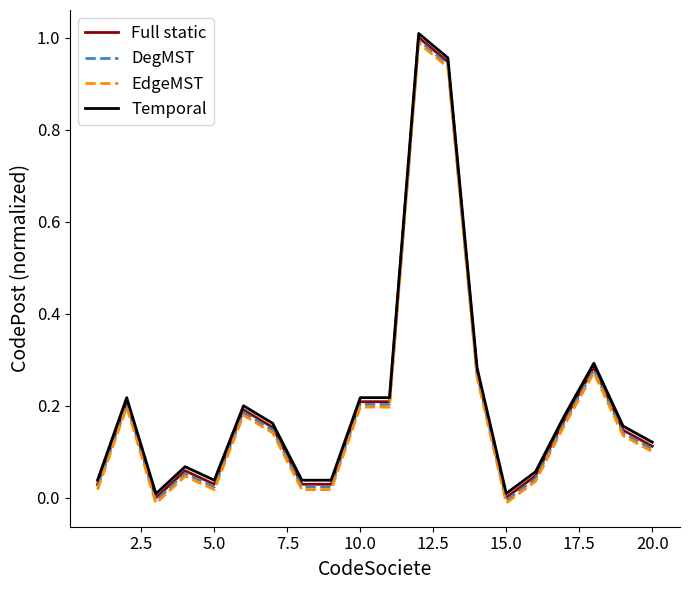

Does the chart display data point markers on the line(s)?

No